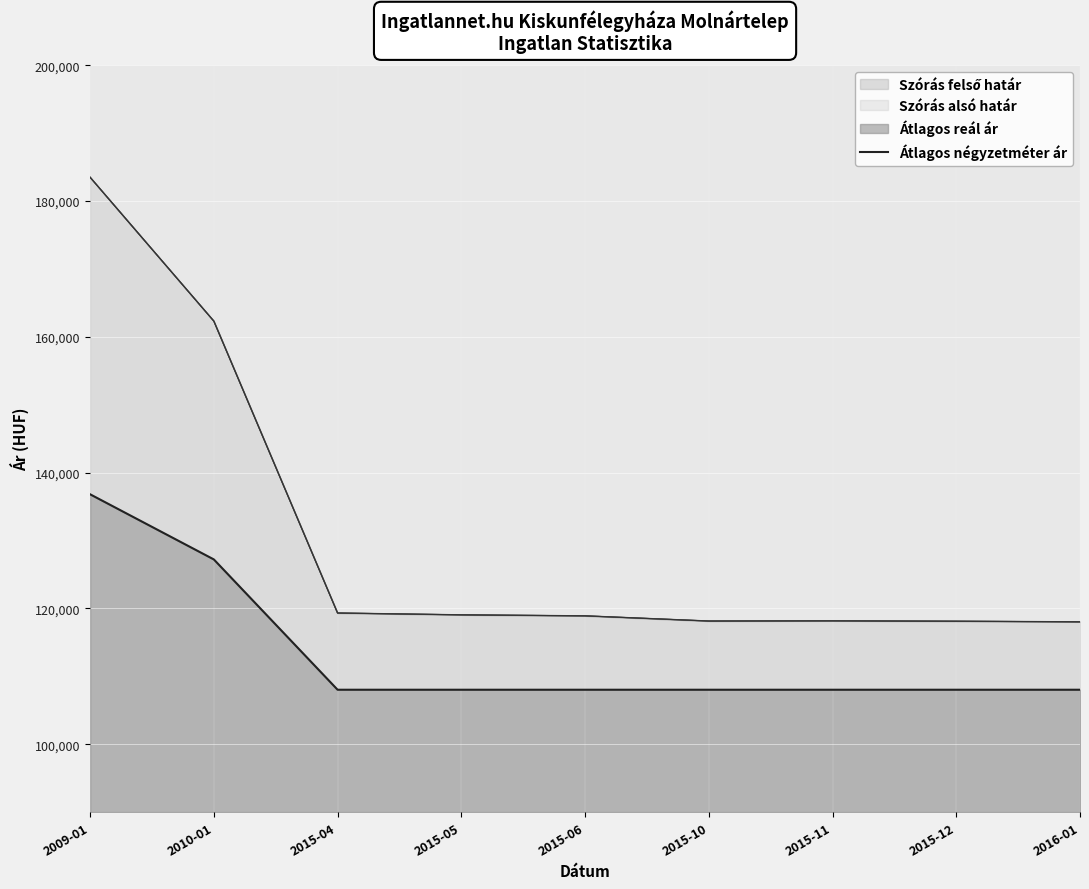

Reading left to right, what are all the values shown in this chart?

2009-01=136815	2010-01=127218	2015-04=108024	2015-05=108024	2015-06=108024	2015-10=108024	2015-11=108024	2015-12=108024	2016-01=108024